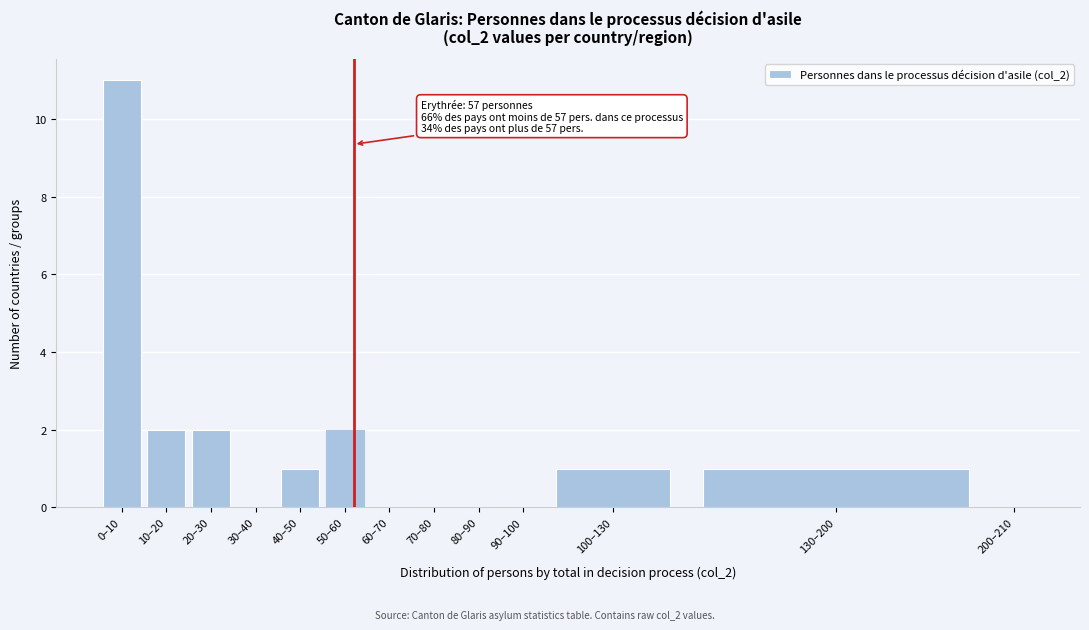

Which has a higher value, 10–20 or 200–210?

10–20